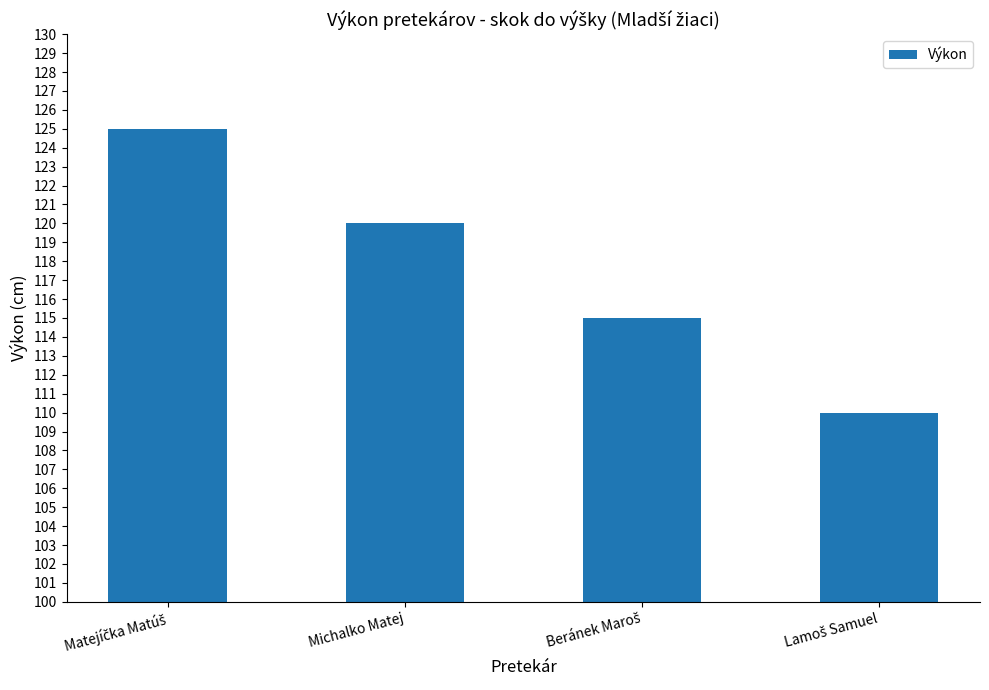

How many values are between 115 and 125?

3